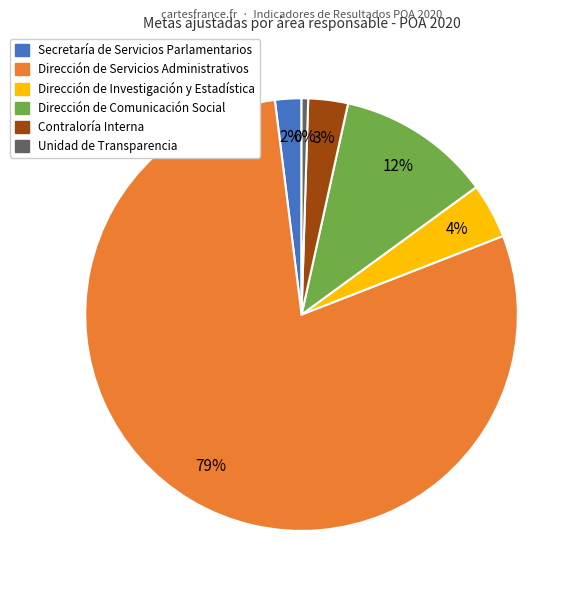

The Dirección de Comunicación Social slice represents 21% of the pie. True or false?

False